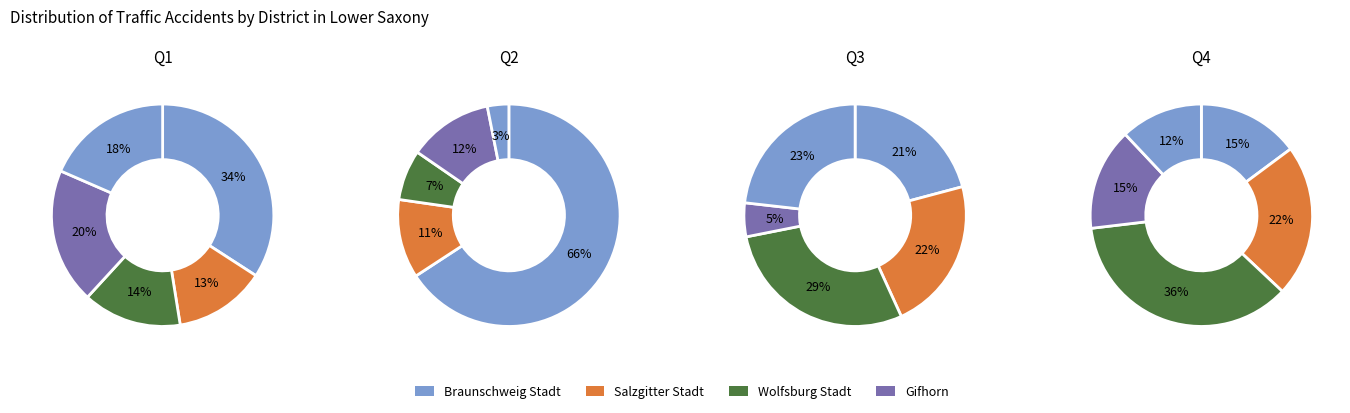

Count the number of slices in the pie.

5